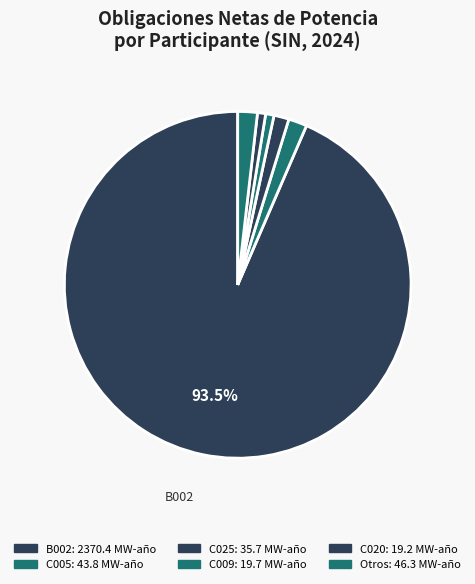

Is there any slice that represents more than half of the pie?

Yes